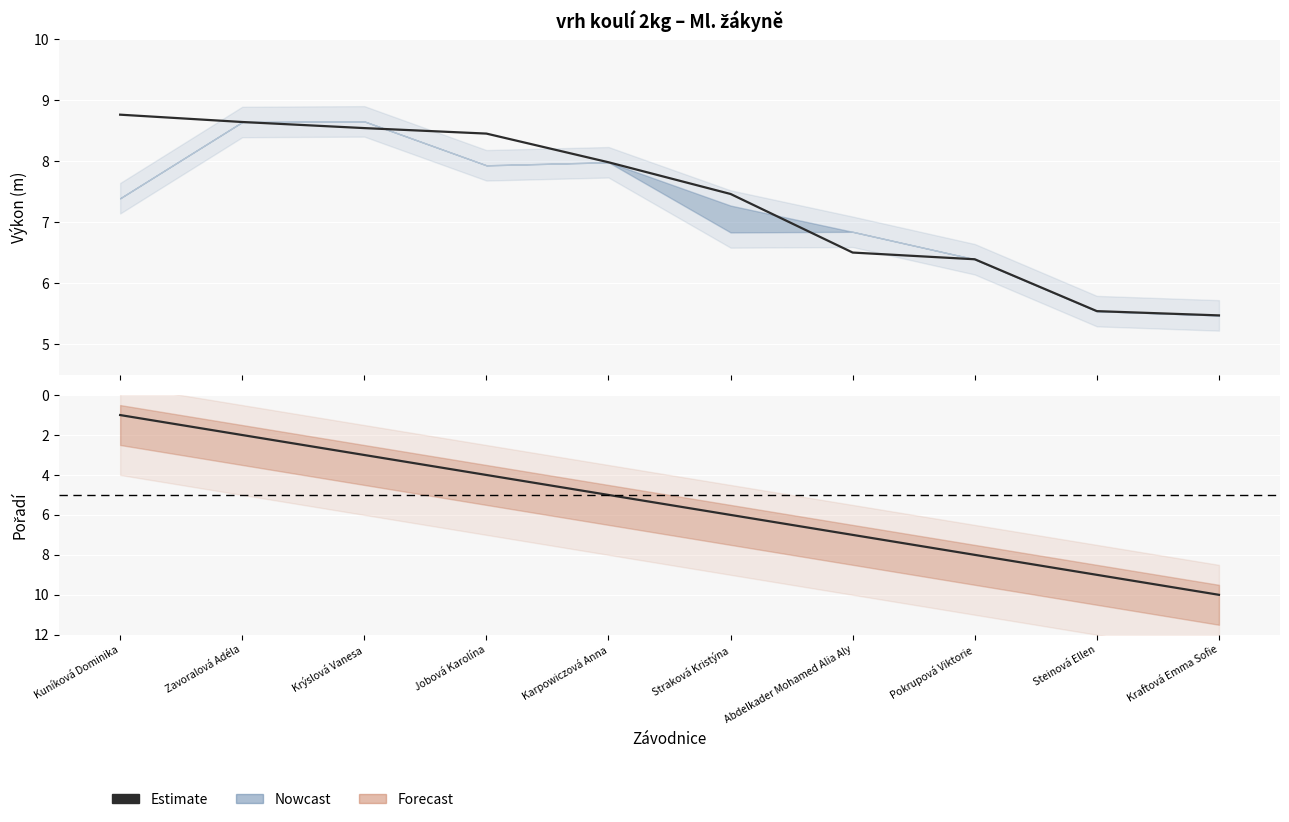

What is the label of the 9th point from the left?

Steinová Ellen